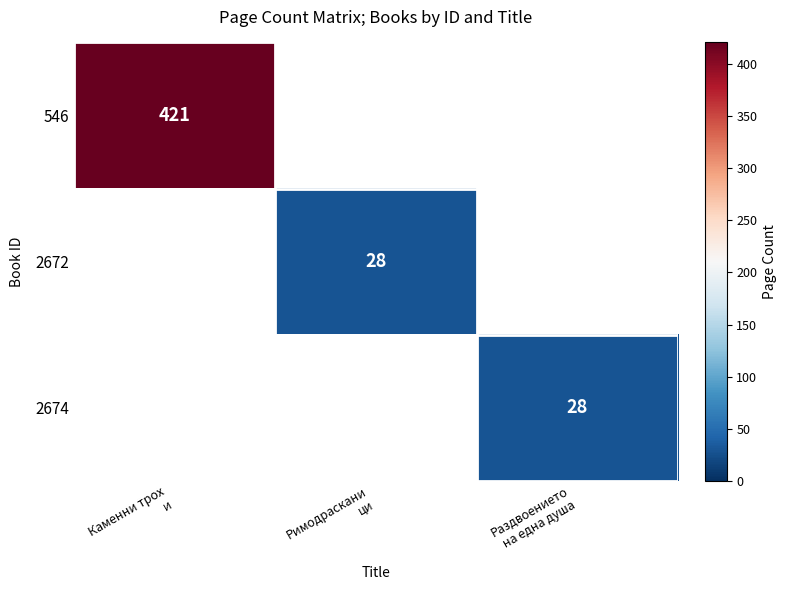

Is the value of 2674 at Римодраскани ци greater than the value of 2672 at Каменни трох и?

No